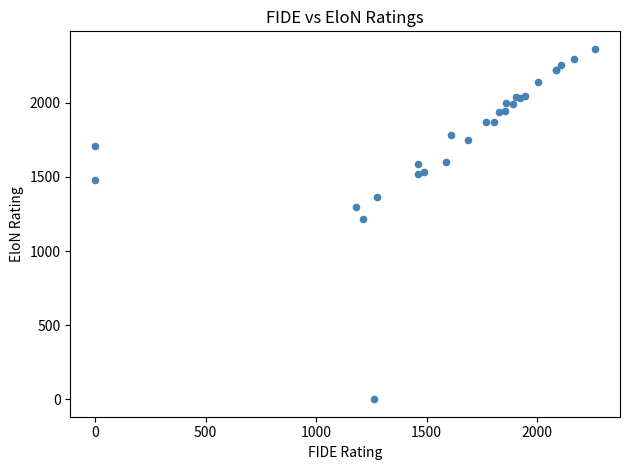

What Y value in the scatter plot is closest to 1182?

1214